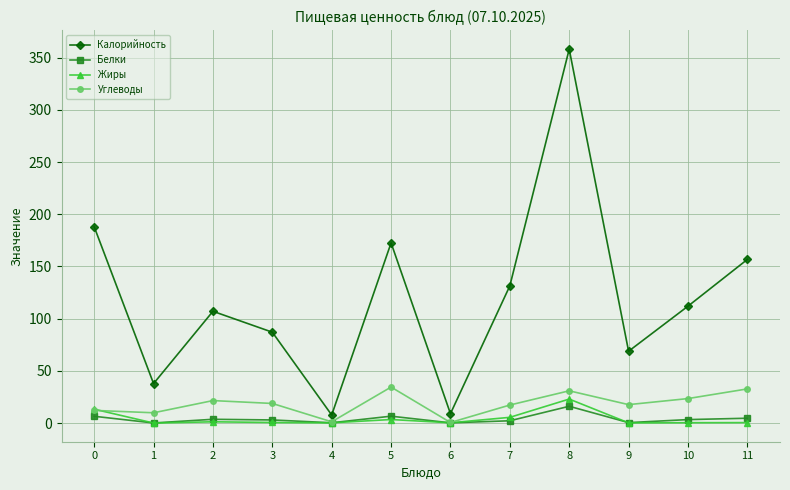

How many interior local peaks does the Углеводы series have?

3